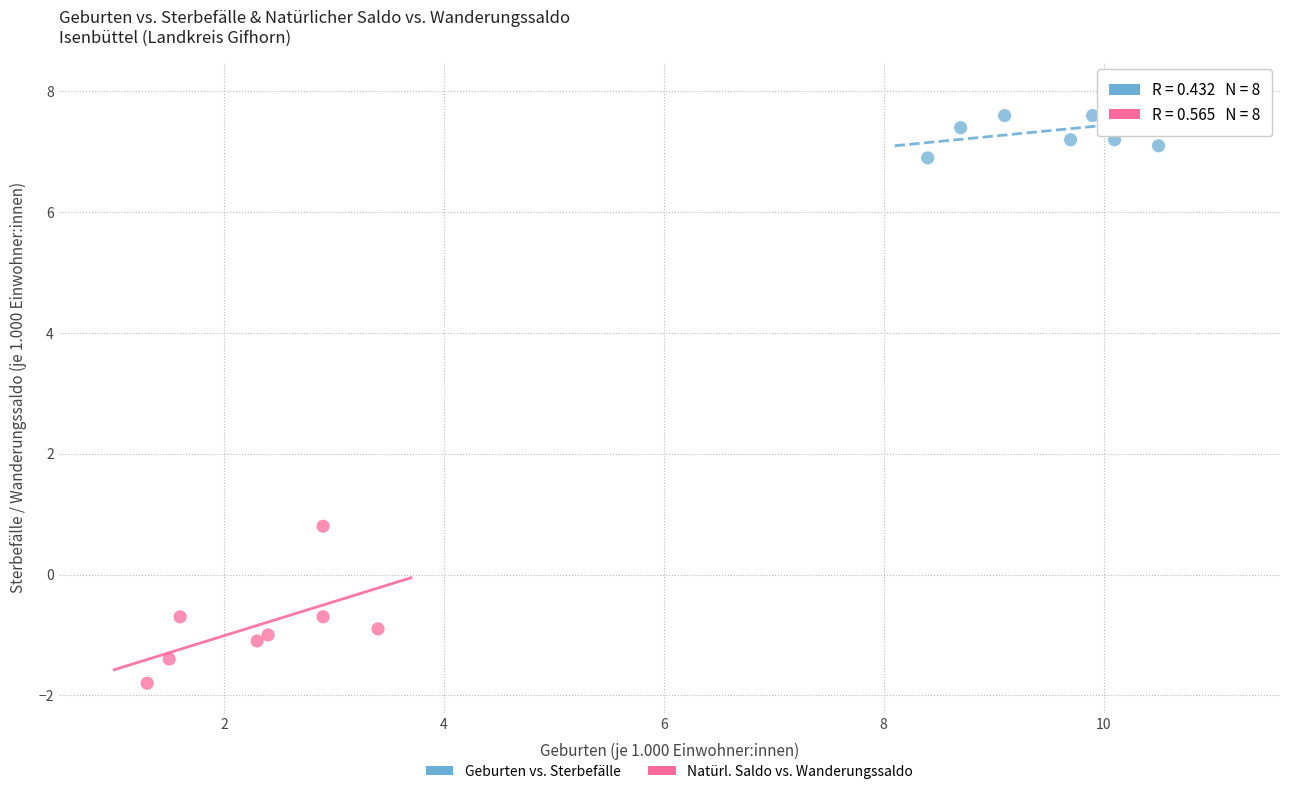

What are all the series names shown in the legend?

Geburten vs. Sterbefälle, Natürl. Saldo vs. Wanderungssaldo